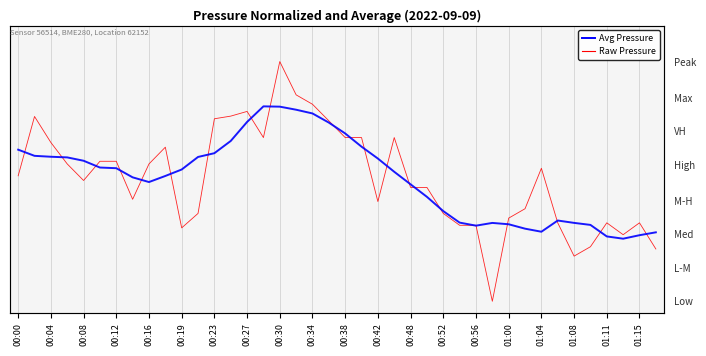

Is this an area chart (filled region under the line)?

No